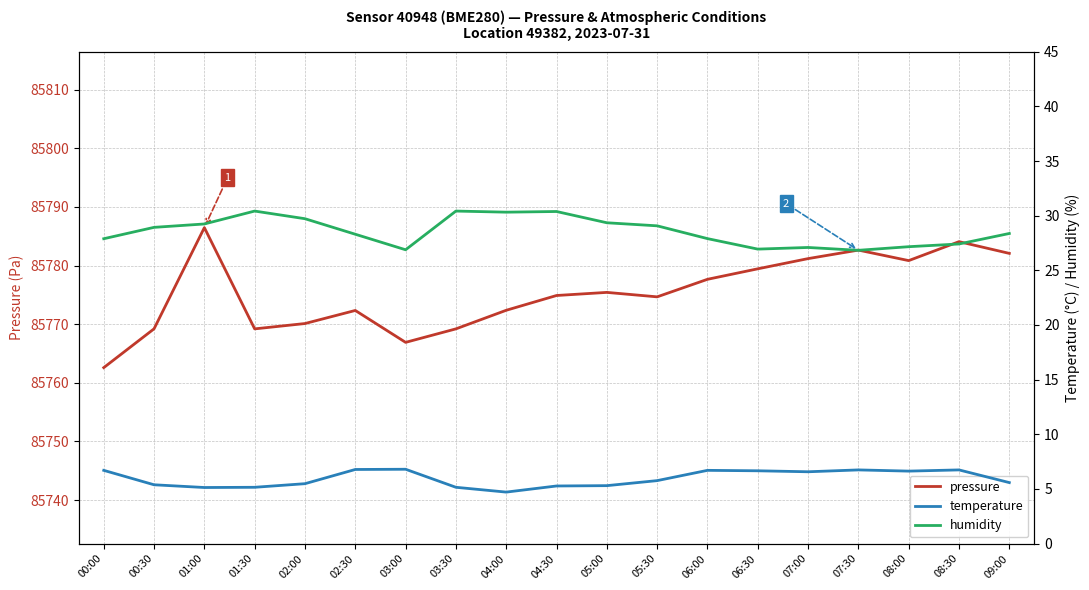

Does the chart have visible grid lines?

Yes